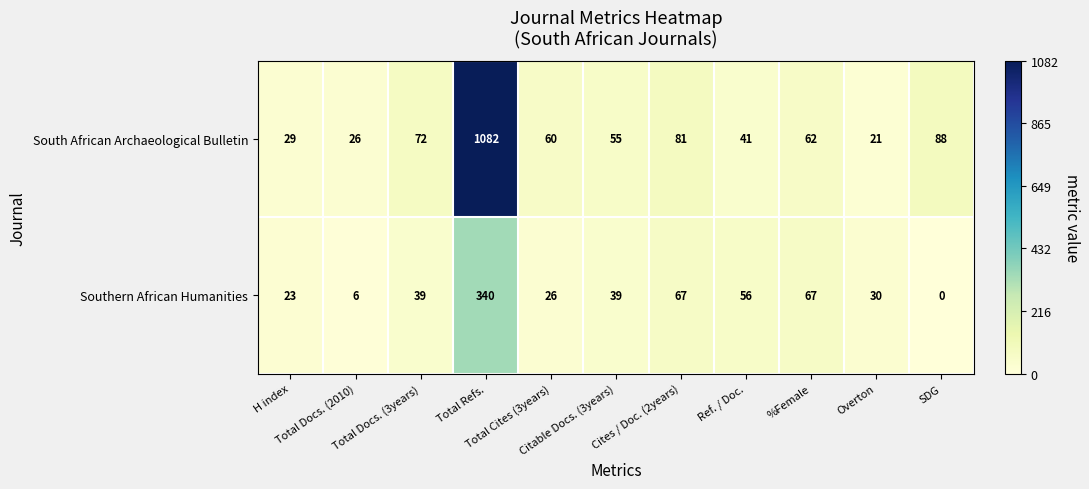

Which series has the largest range (max minus min)?

South African Archaeological Bulletin